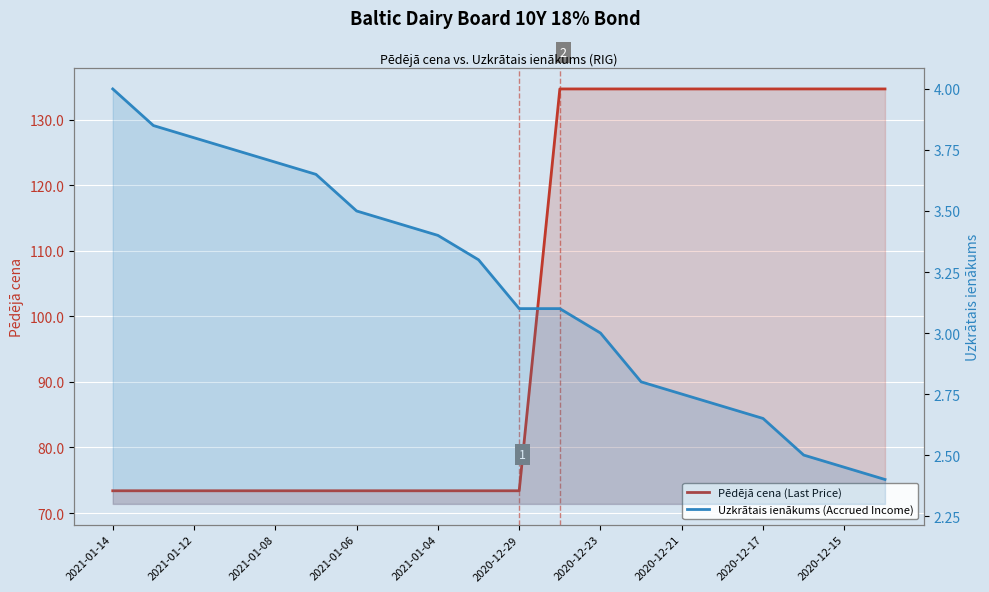

What is the difference between the second highest and second lowest values in the Pēdējā cena (Last Price) series?

61.3